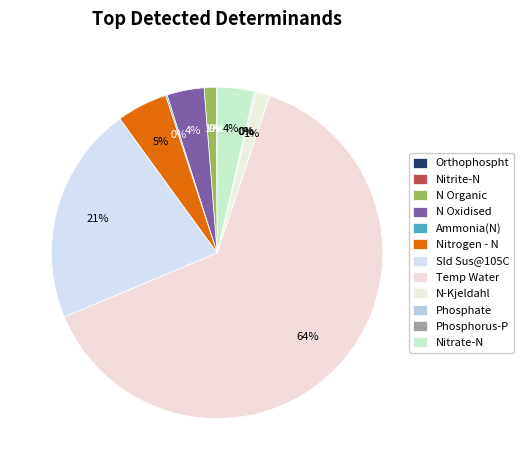

What percentage do Ammonia(N) and Nitrogen - N together represent?

5.1%